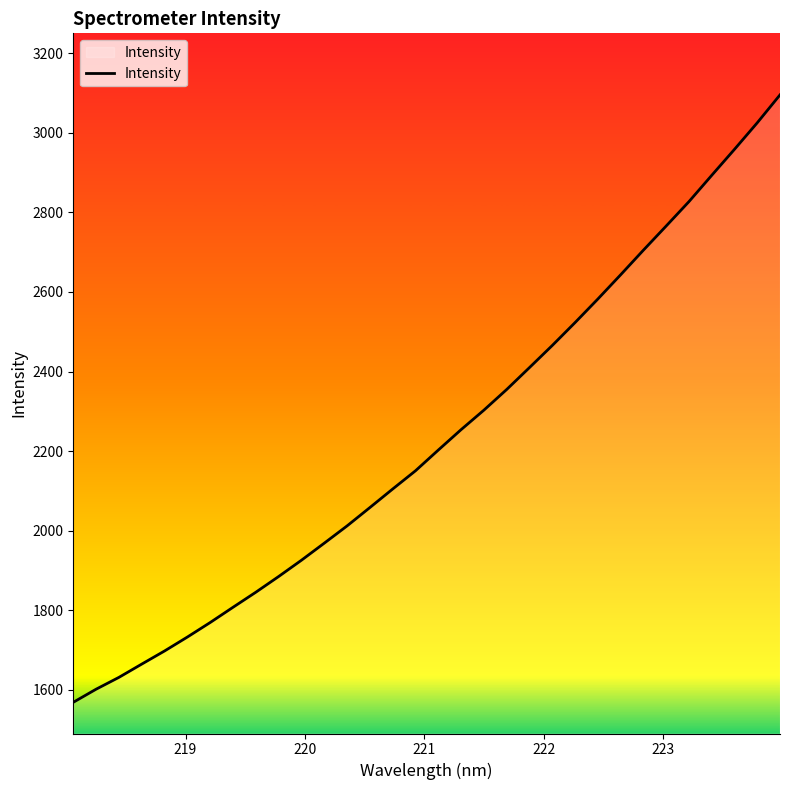

What is the difference between the maximum and minimum values?

1527.3